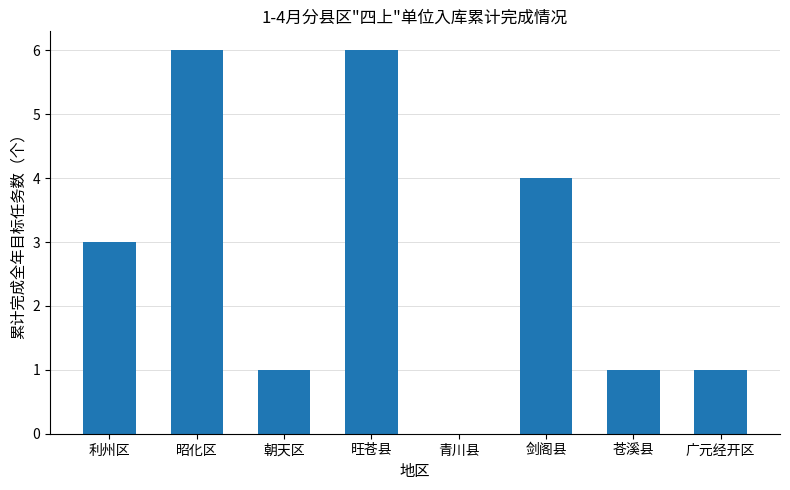

What is the ratio of the value at 剑阁县 to the value at 利州区?

1.3